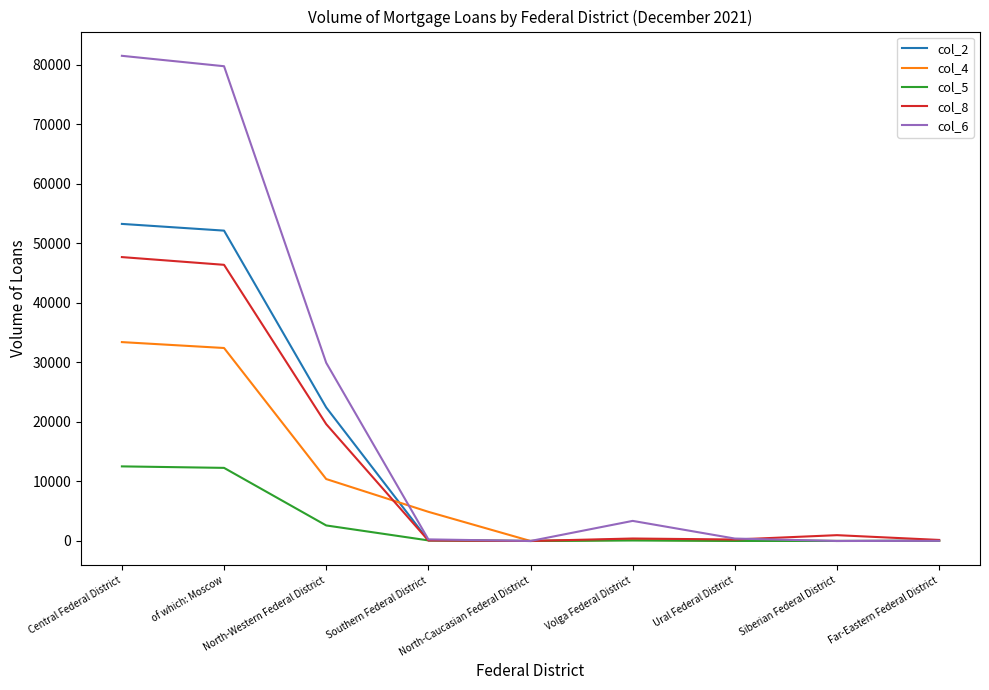

Which series has the widest spread of values?

col_6